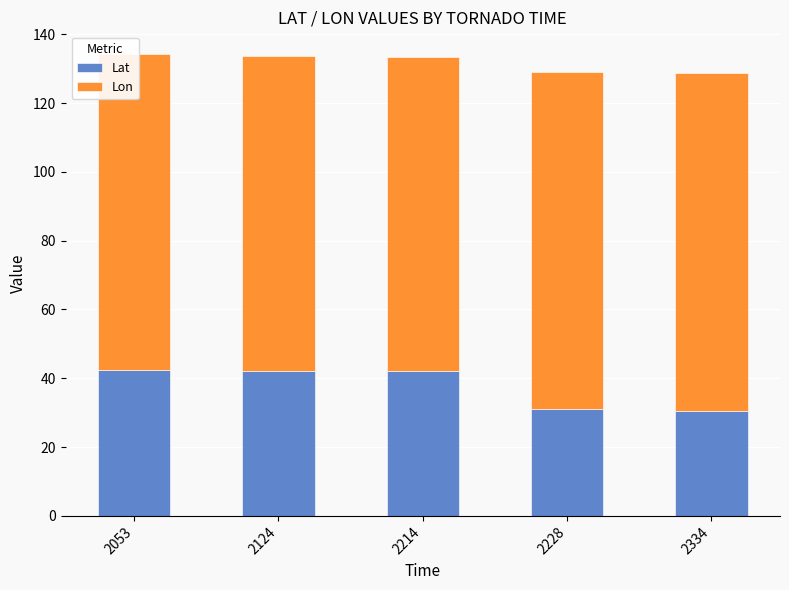

True or false: Lat has a value of 42.2 at 2124.

True